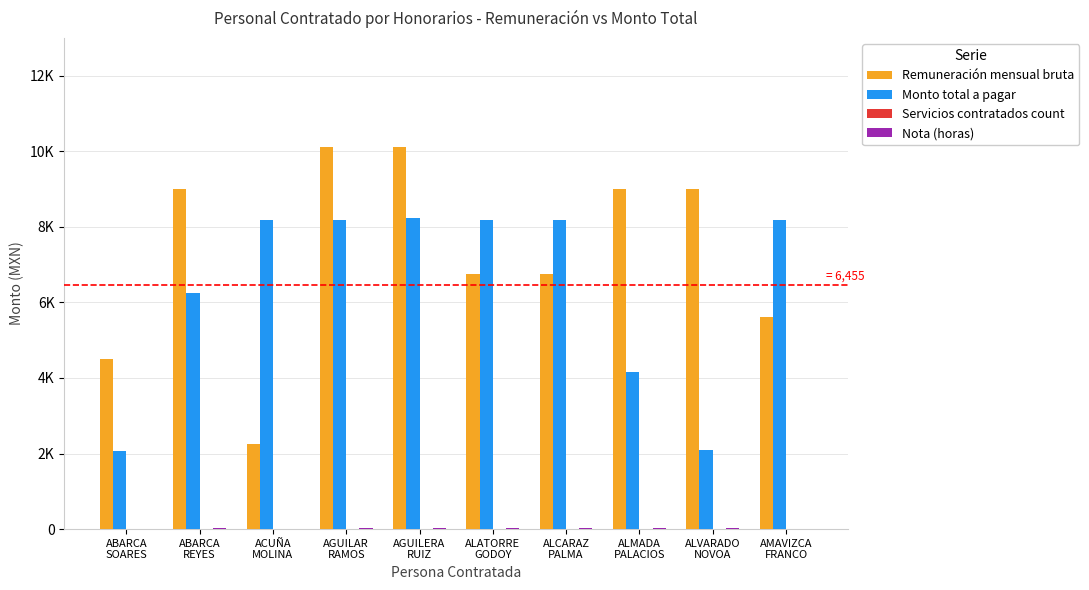

Are the bars grouped side by side (vs. stacked)?

Yes